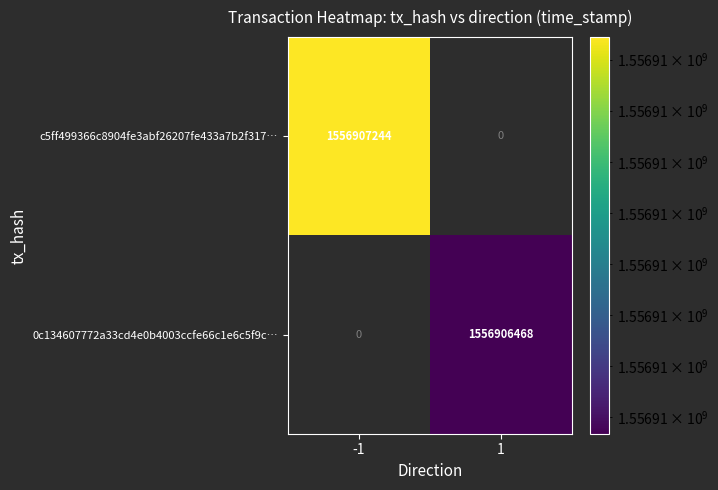

Reading left to right, what are all the values shown in this chart?

c5ff499366c8904fe3abf26207fe433a7b2f317: -1	1556907244
0c134607772a33cd4e0b4003ccfe66c1e6c5f9c: 1	1556906468